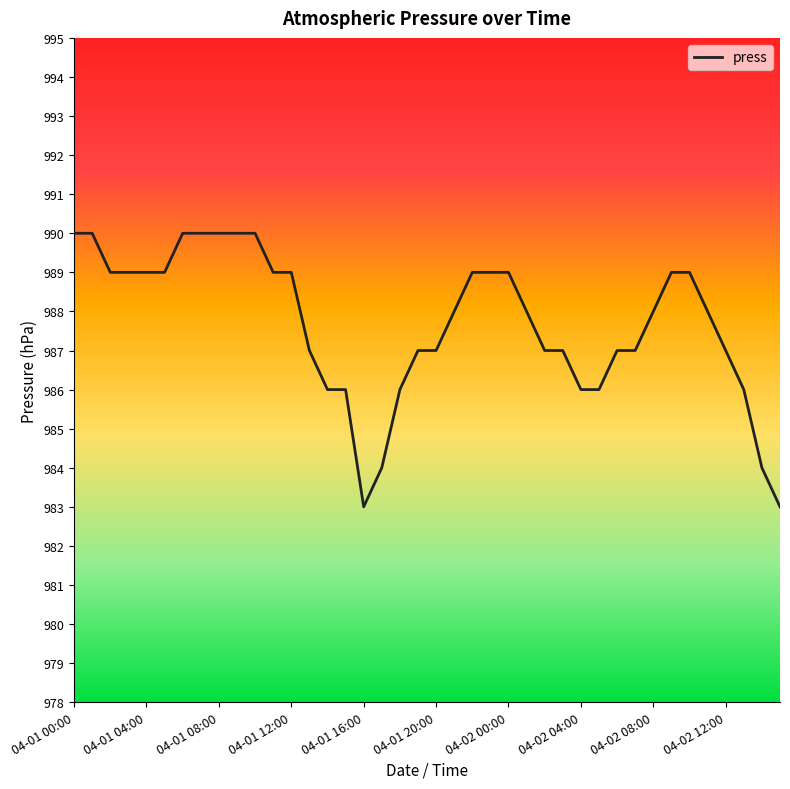

What is the greatest value displayed?

990